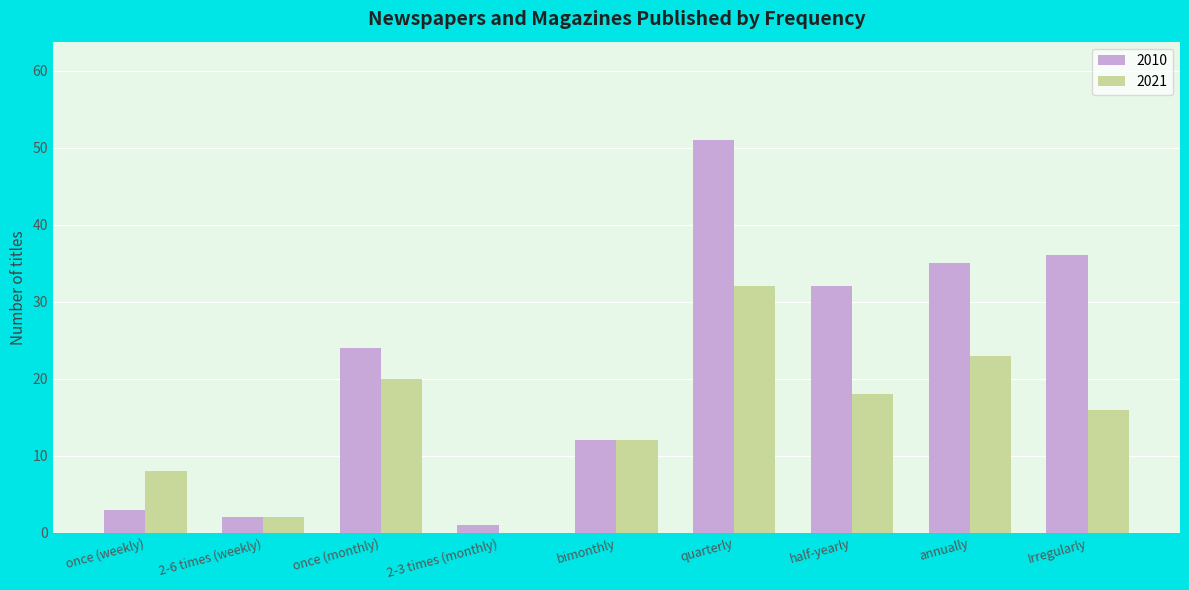

Reading left to right, transcribe all the data shown in this chart.

2010: 3	2	24	1	12	51	32	35	36
2021: 8	2	20	0	12	32	18	23	16